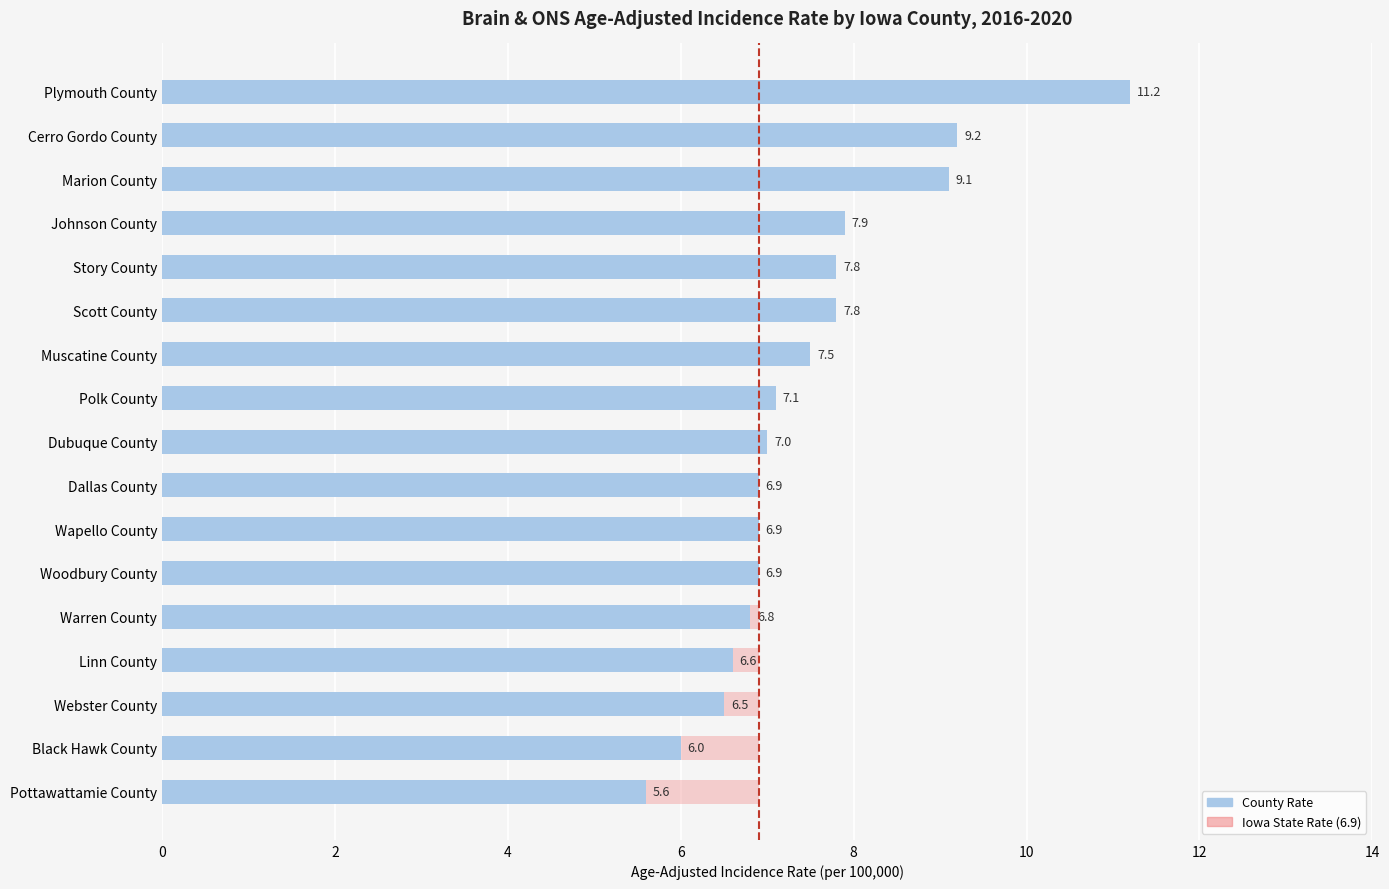

List the labels in order of value, smallest first.

Pottawattamie County, Black Hawk County, Webster County, Linn County, Warren County, Dallas County, Wapello County, Woodbury County, Dubuque County, Polk County, Muscatine County, Story County, Scott County, Johnson County, Marion County, Cerro Gordo County, Plymouth County